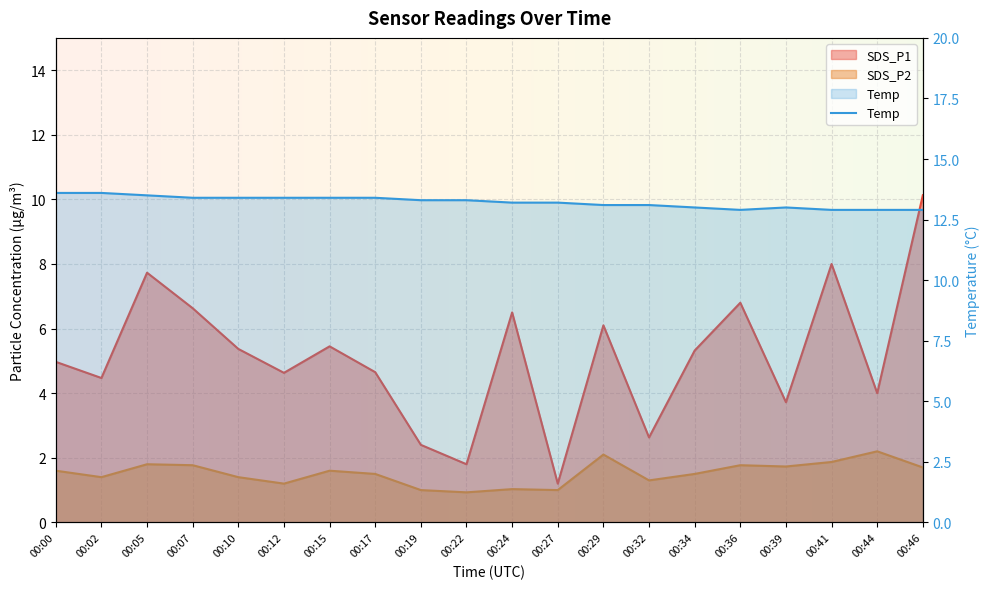

How many lines are shown in the chart?

3